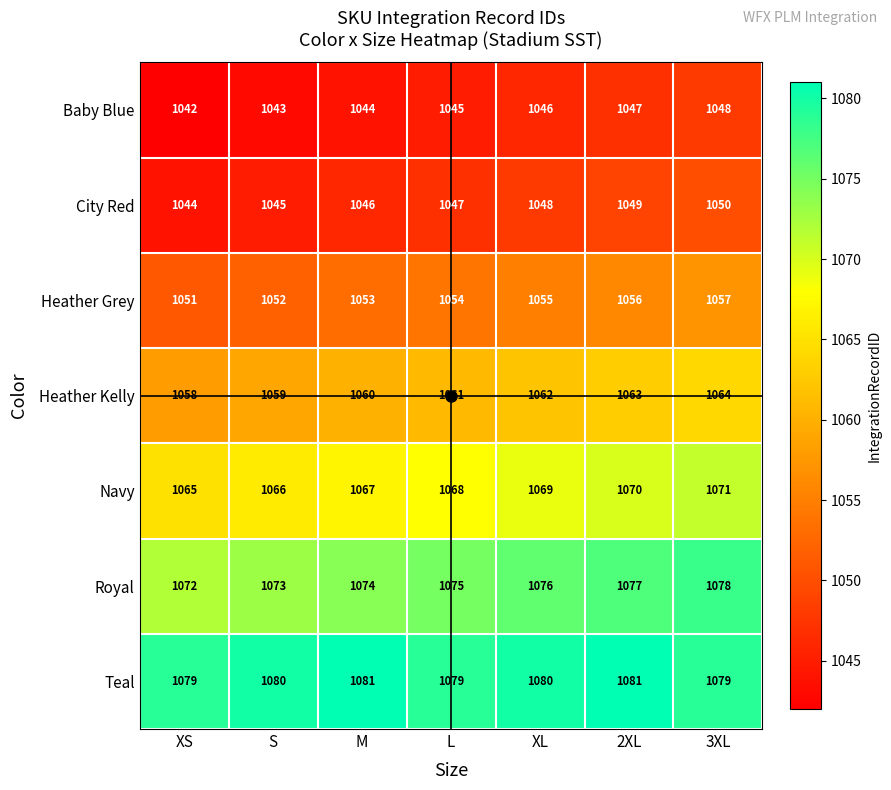

Which series has the largest total across all categories?

Teal